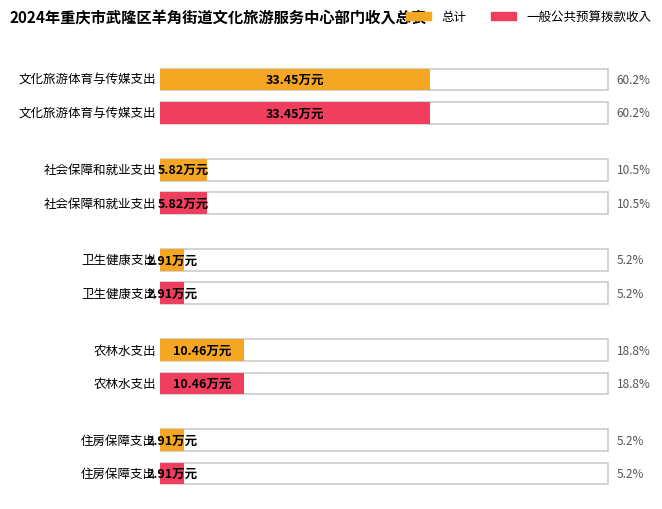

List the series in order of their peak value, highest first.

总计, 一般公共预算拨款收入